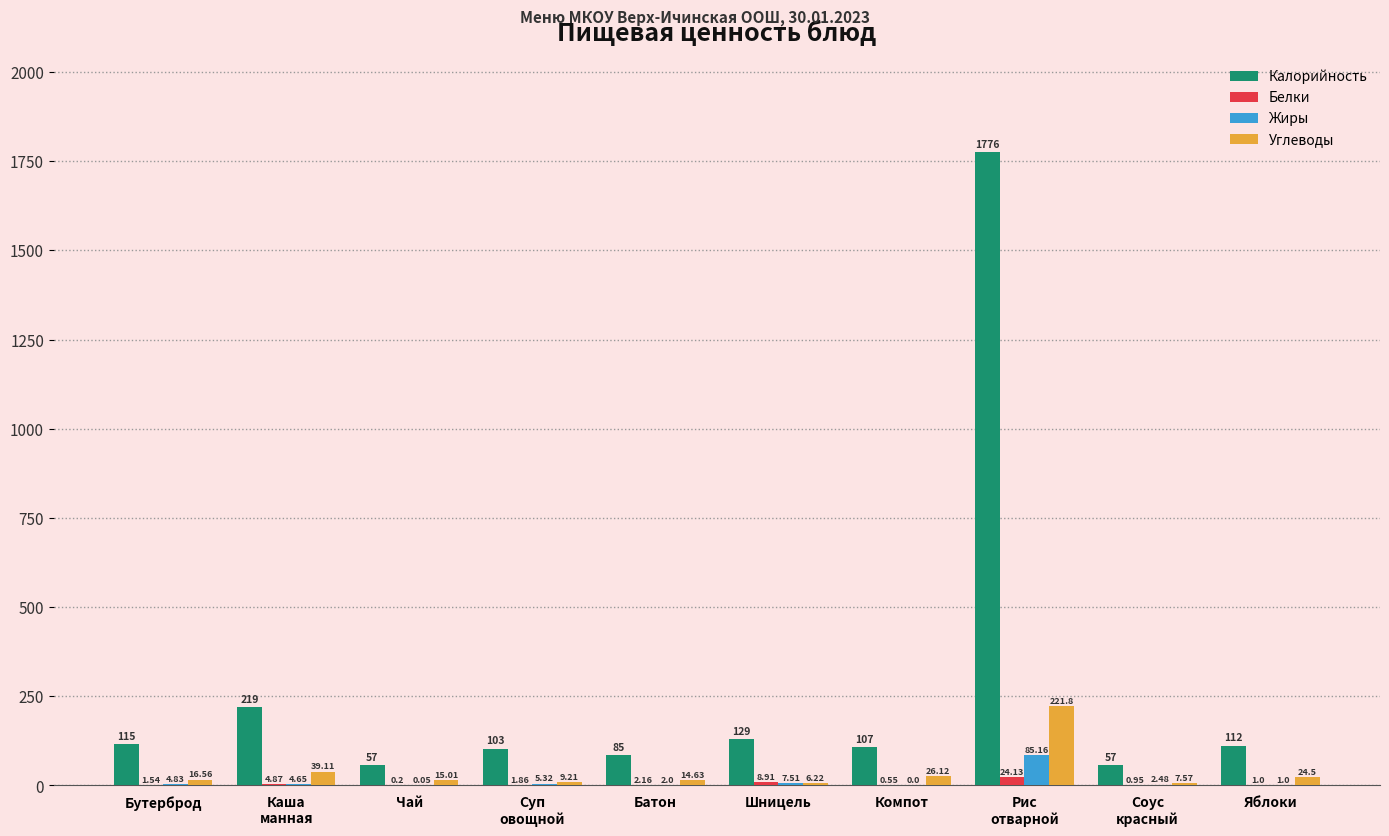

What is the sum of the Белки values at Шницель and Яблоки?

9.9